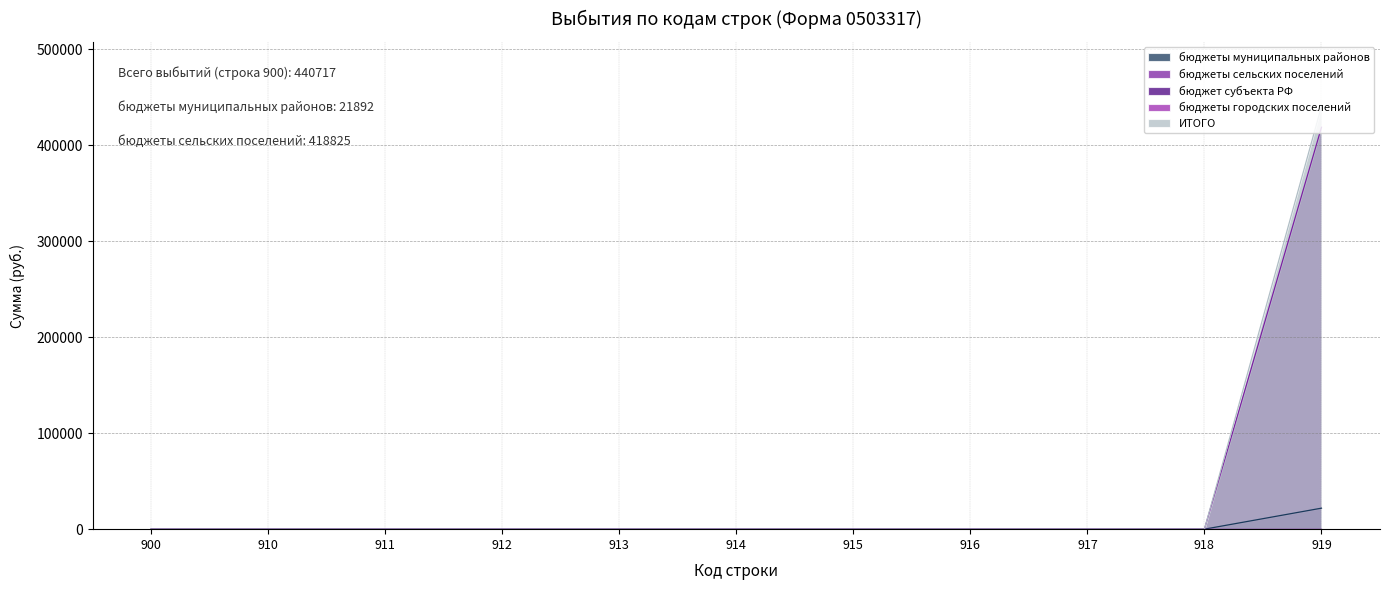

Does the chart display data point markers on the line(s)?

No